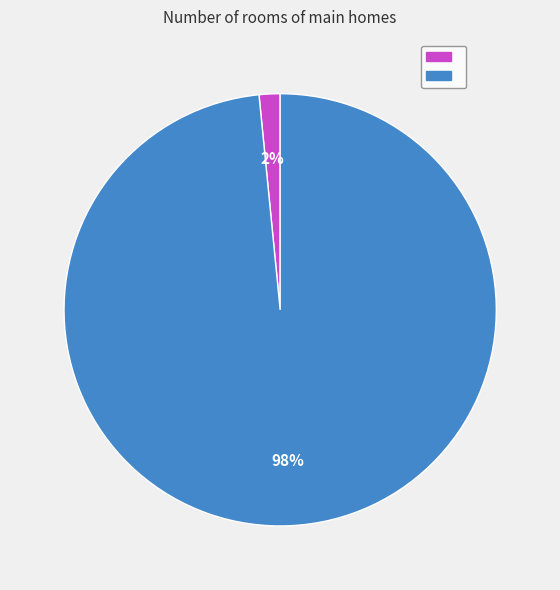

Does any single category account for the majority?

Yes